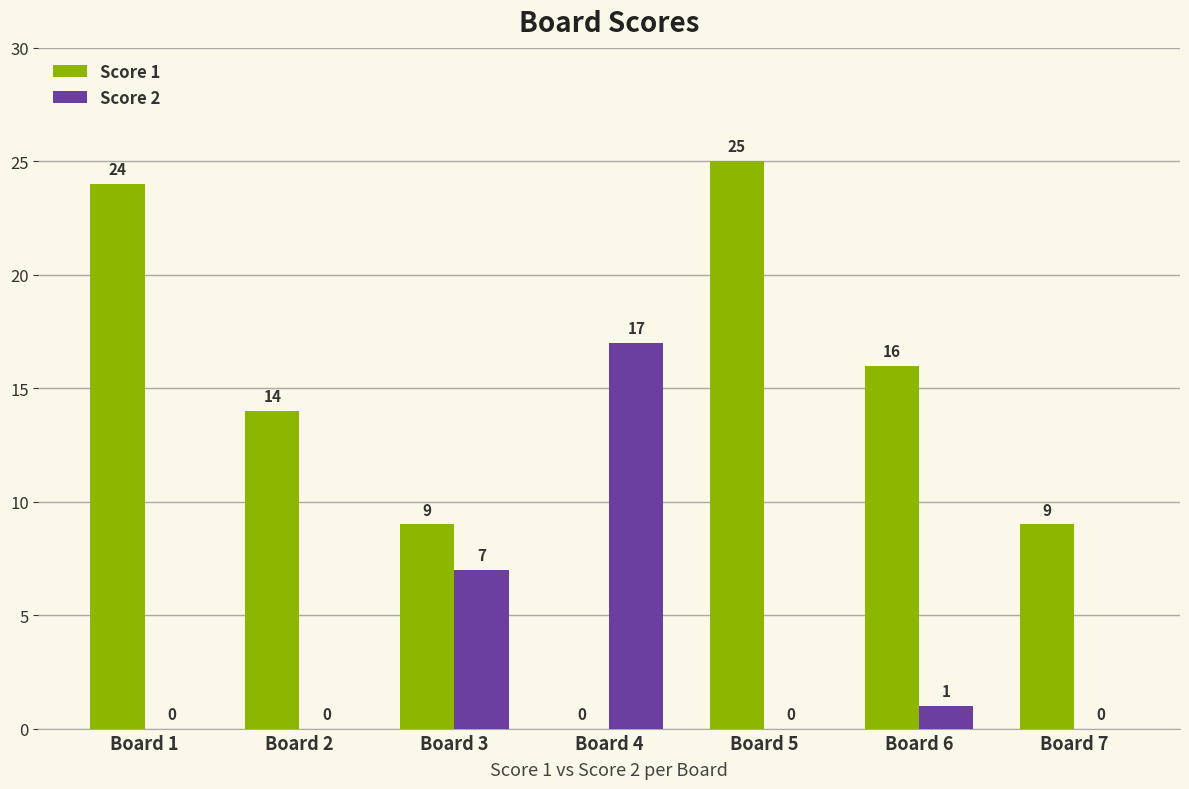

Which label corresponds to the largest value in the chart?

Board 5